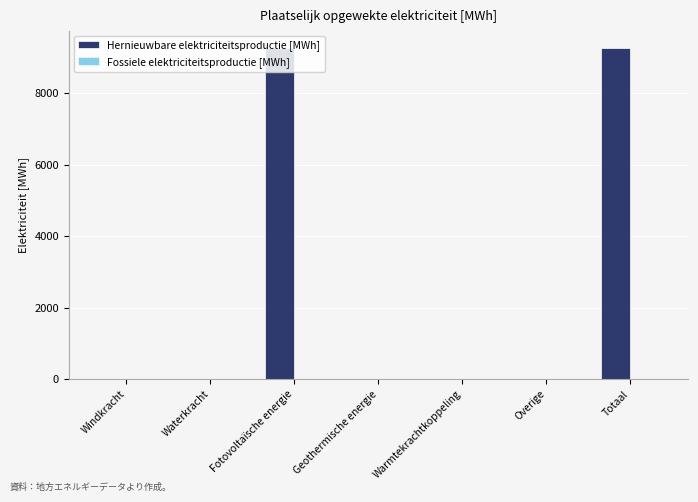

Is it true that the value at Waterkracht is 4933.2?

False